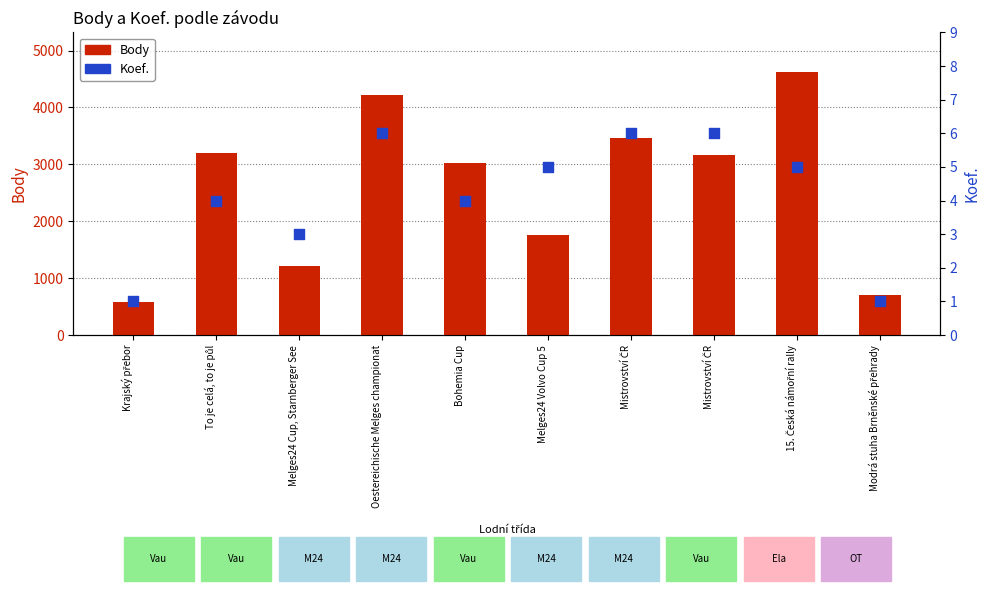

Which series contains the lowest Y value?

Koef.